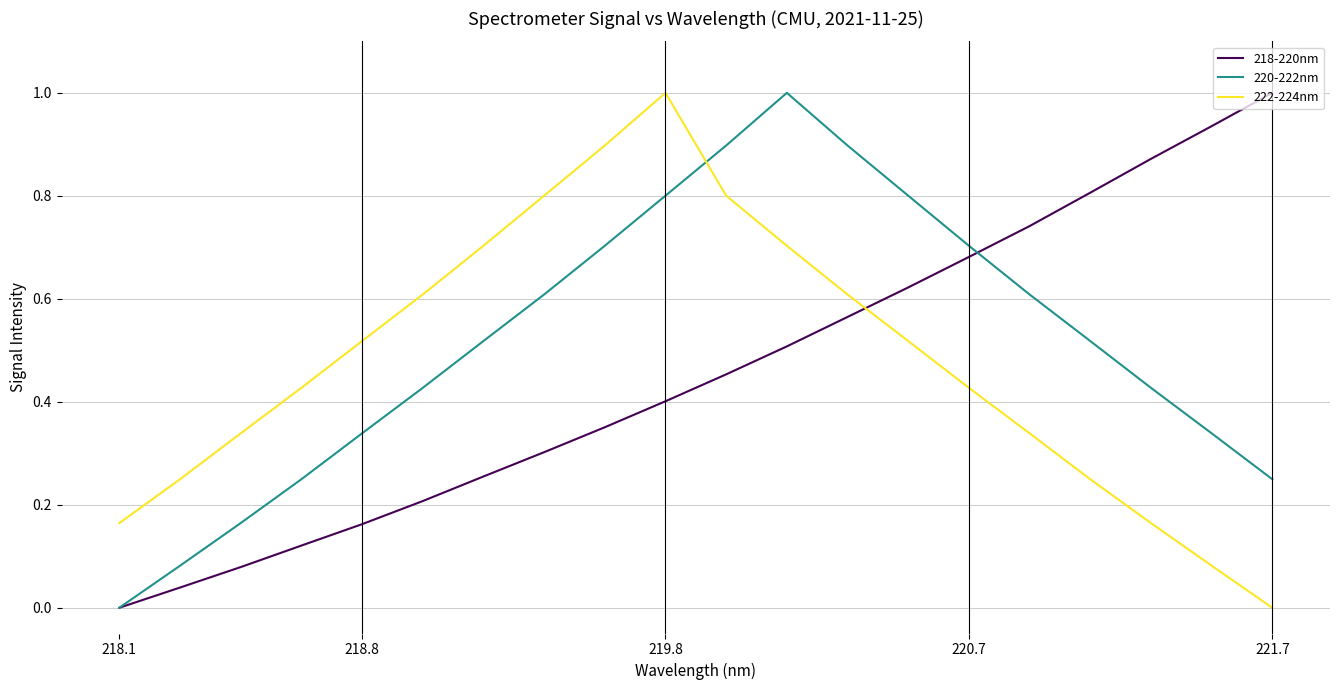

What is the difference between the maximum and second lowest values in the 218-220nm series?

1.0